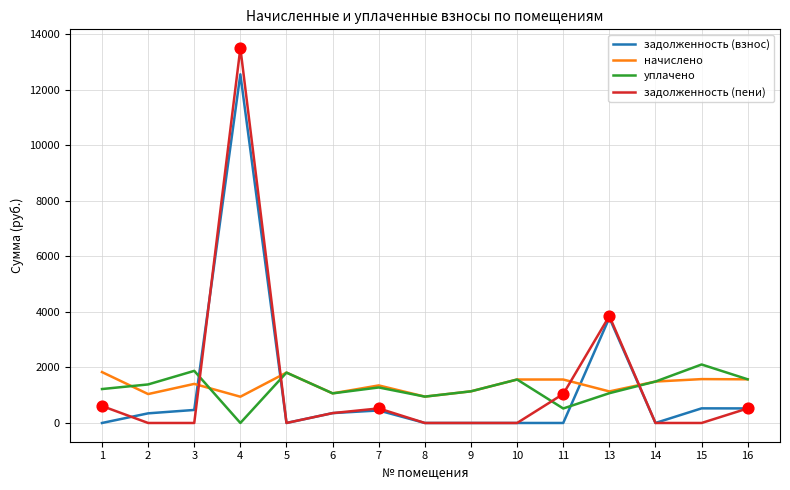

Is the value of уплачено at 10 greater than the value of задолженность (пени) at 1?

Yes